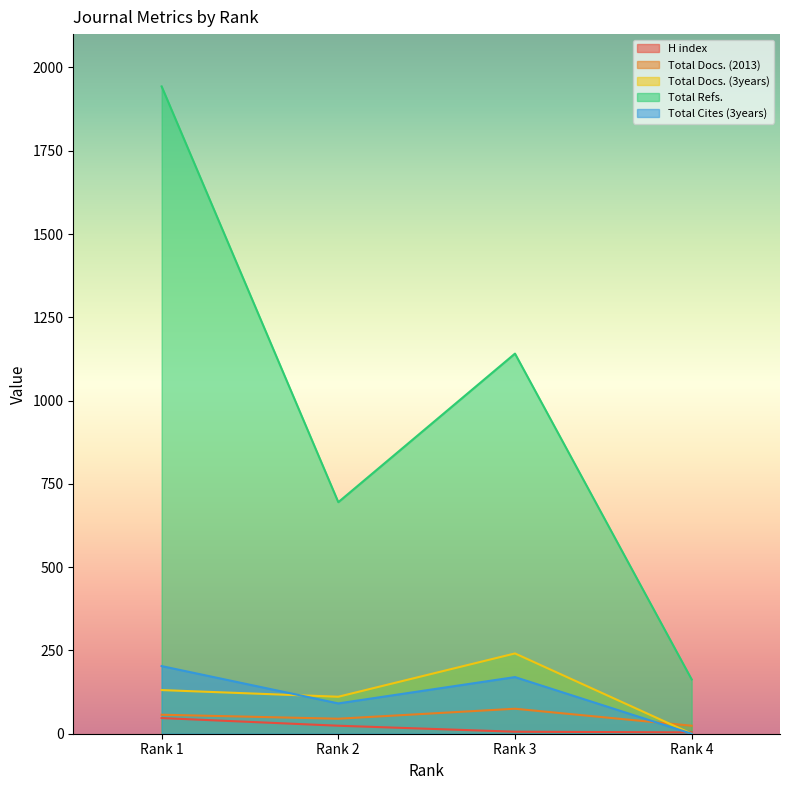

What is the total value across all series at Rank 3?

1633